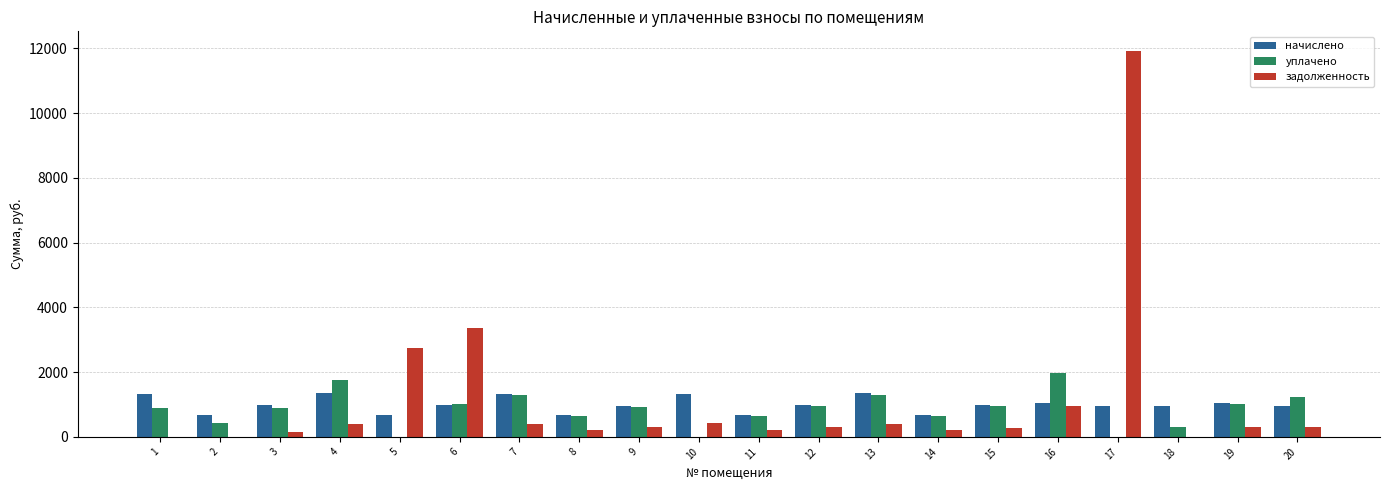

At which label is задолженность closest to 5963?

6